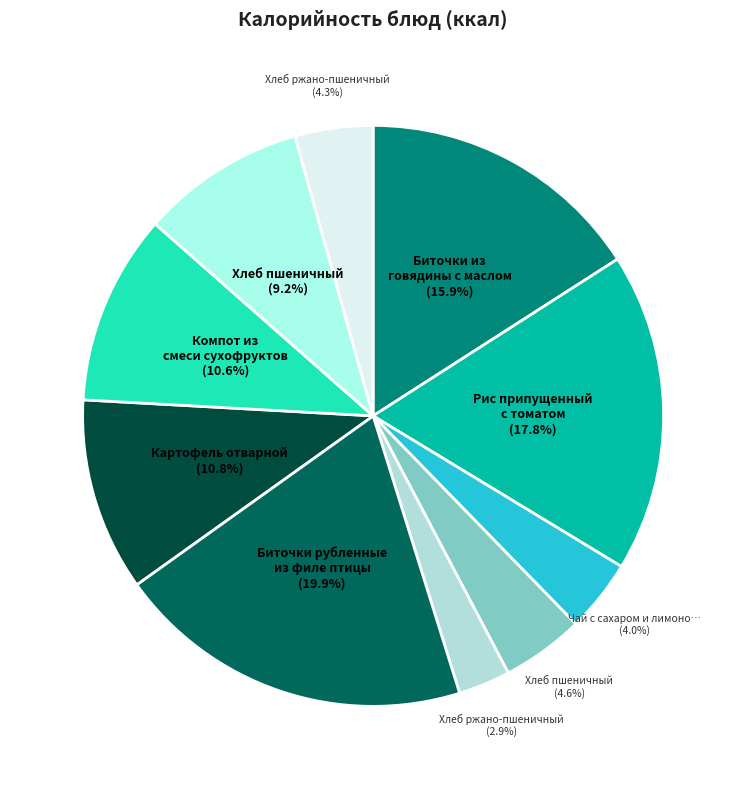

Count the number of slices in the pie.

10